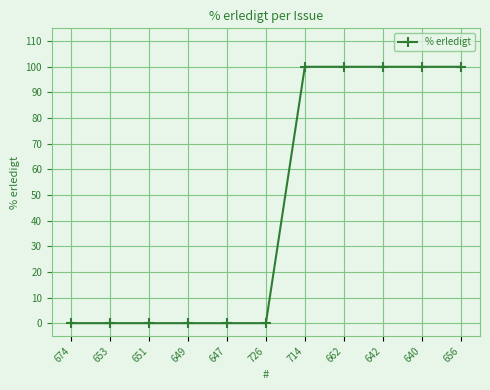

What is the maximum value shown in the chart?

100